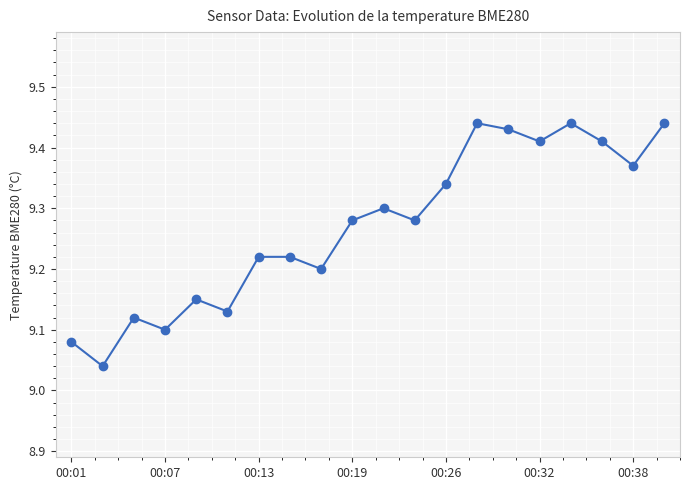

How many points are lower than both their immediate neighbors (excluding endpoints)?

7